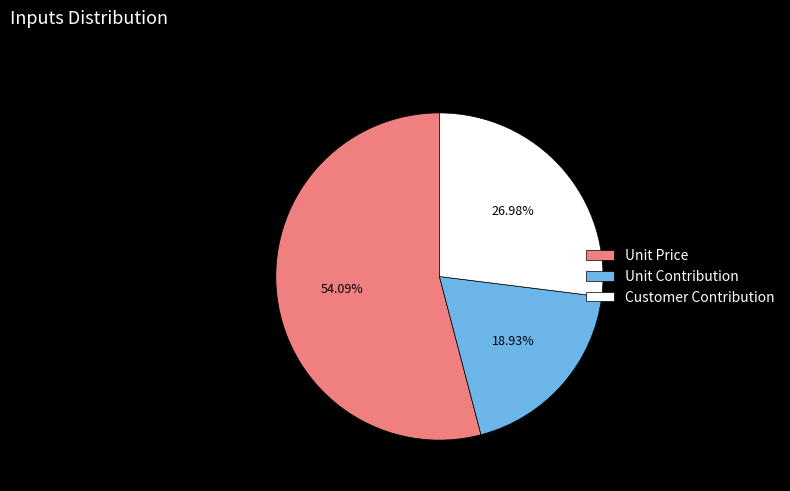

True or false: Unit Price accounts for 54% of the total.

True